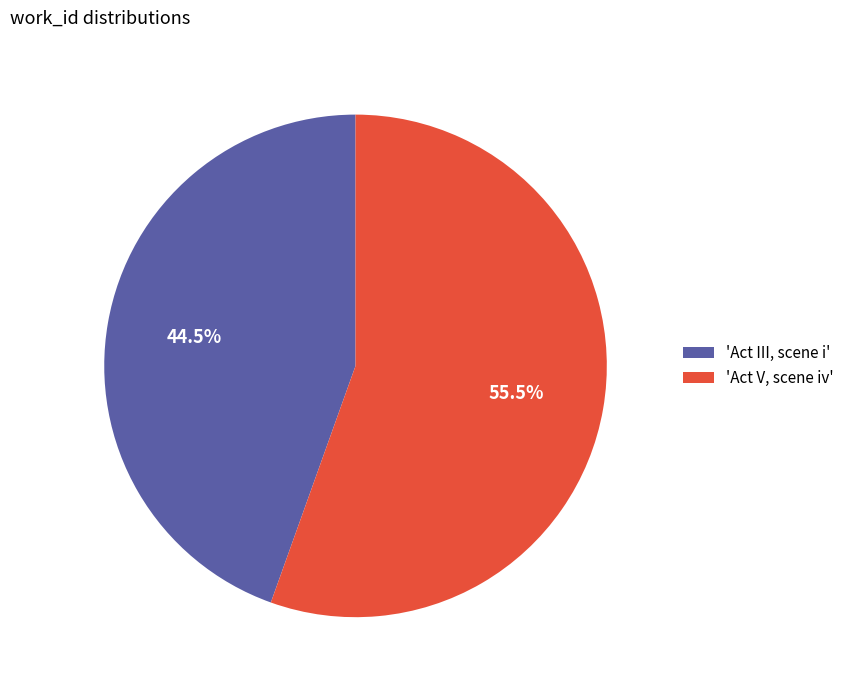

How much of the chart is everything except 'Act V, scene iv'?

44.5%